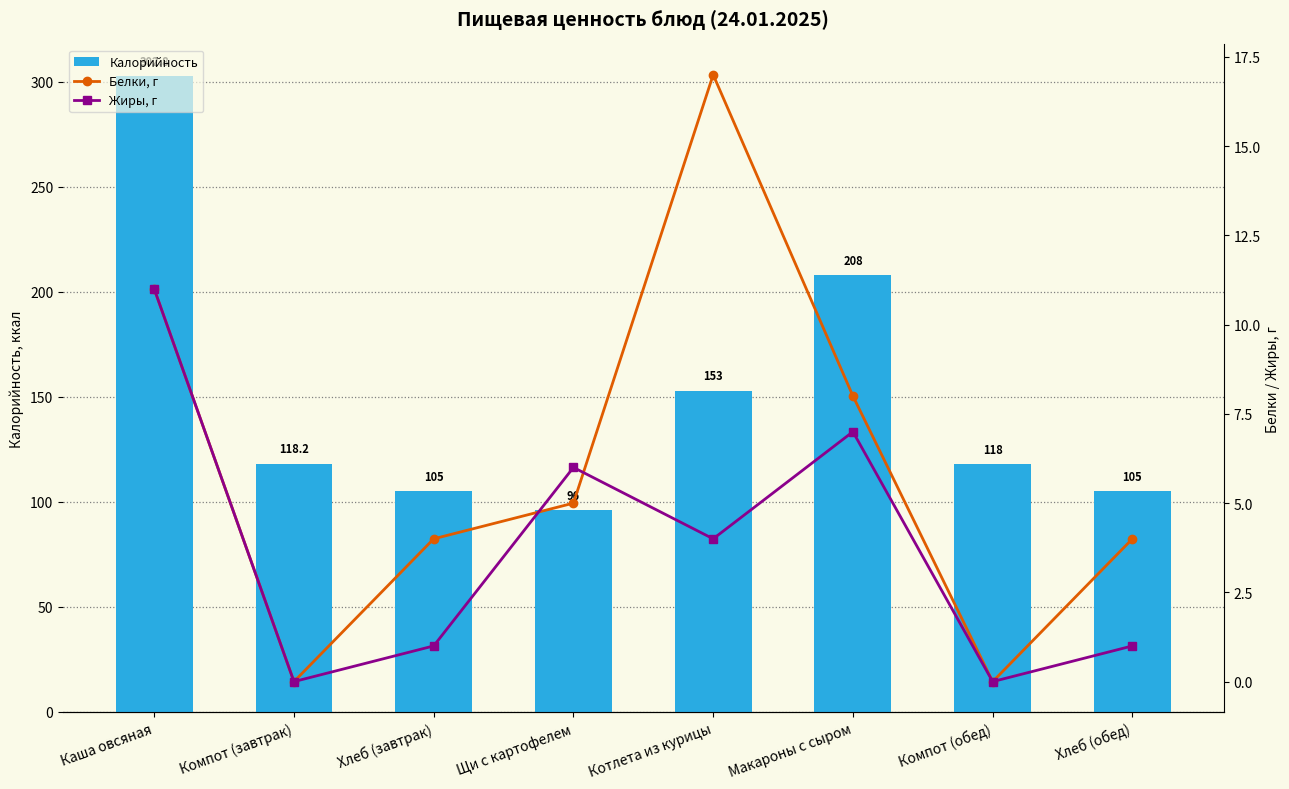

What are all the series names shown in the legend?

Калорийность, Белки, г, Жиры, г